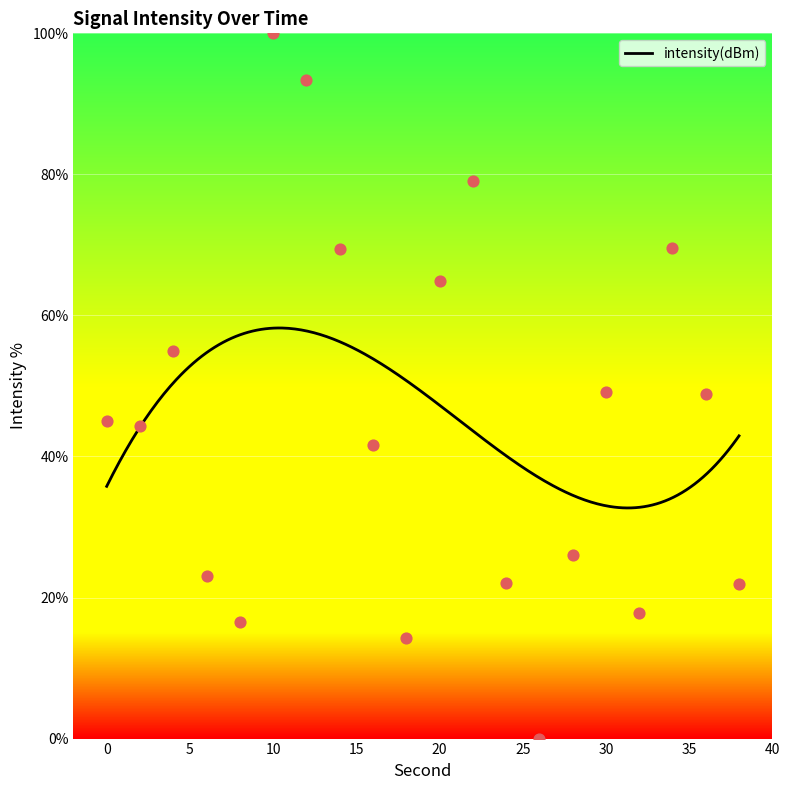

What is the ratio of the value at 0 to the value at 36?

0.9